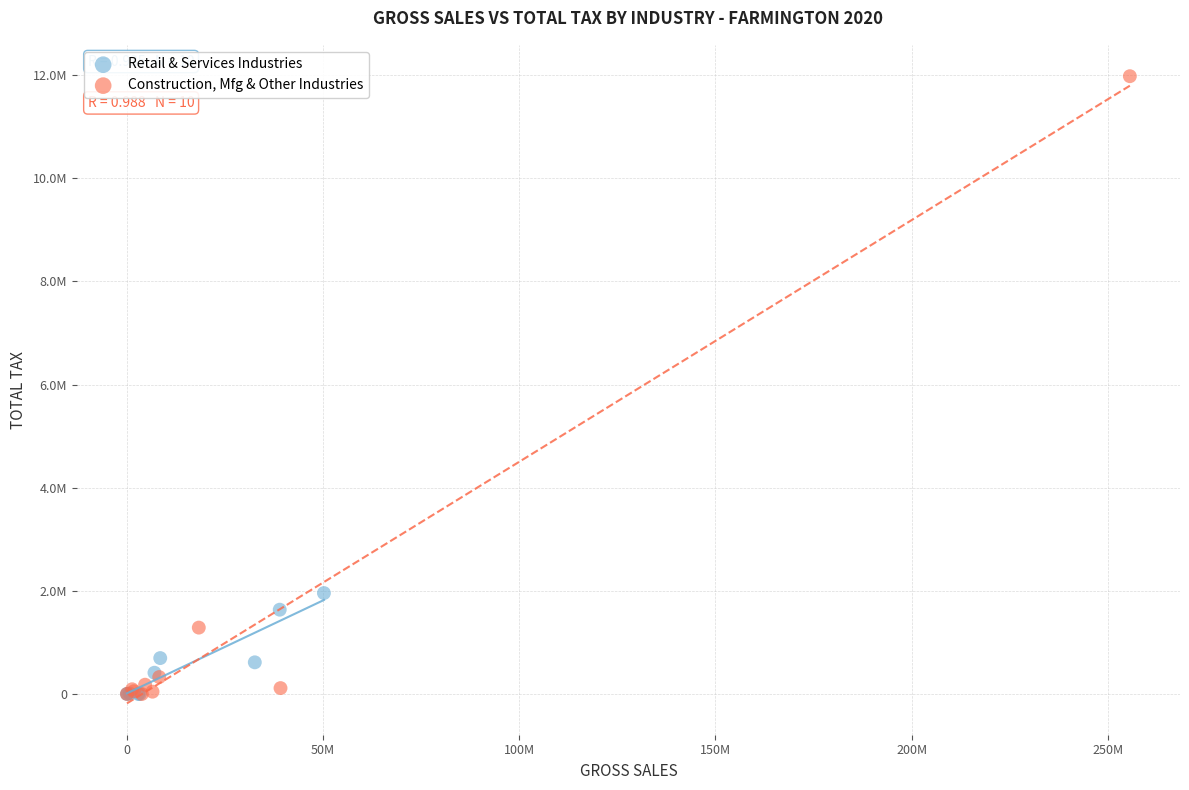

Which series has the largest Y range (max minus min)?

Construction, Mfg & Other Industries